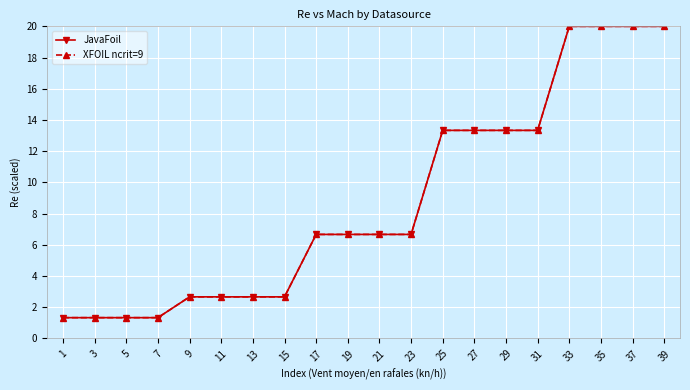

What is the greatest value displayed?

20.0